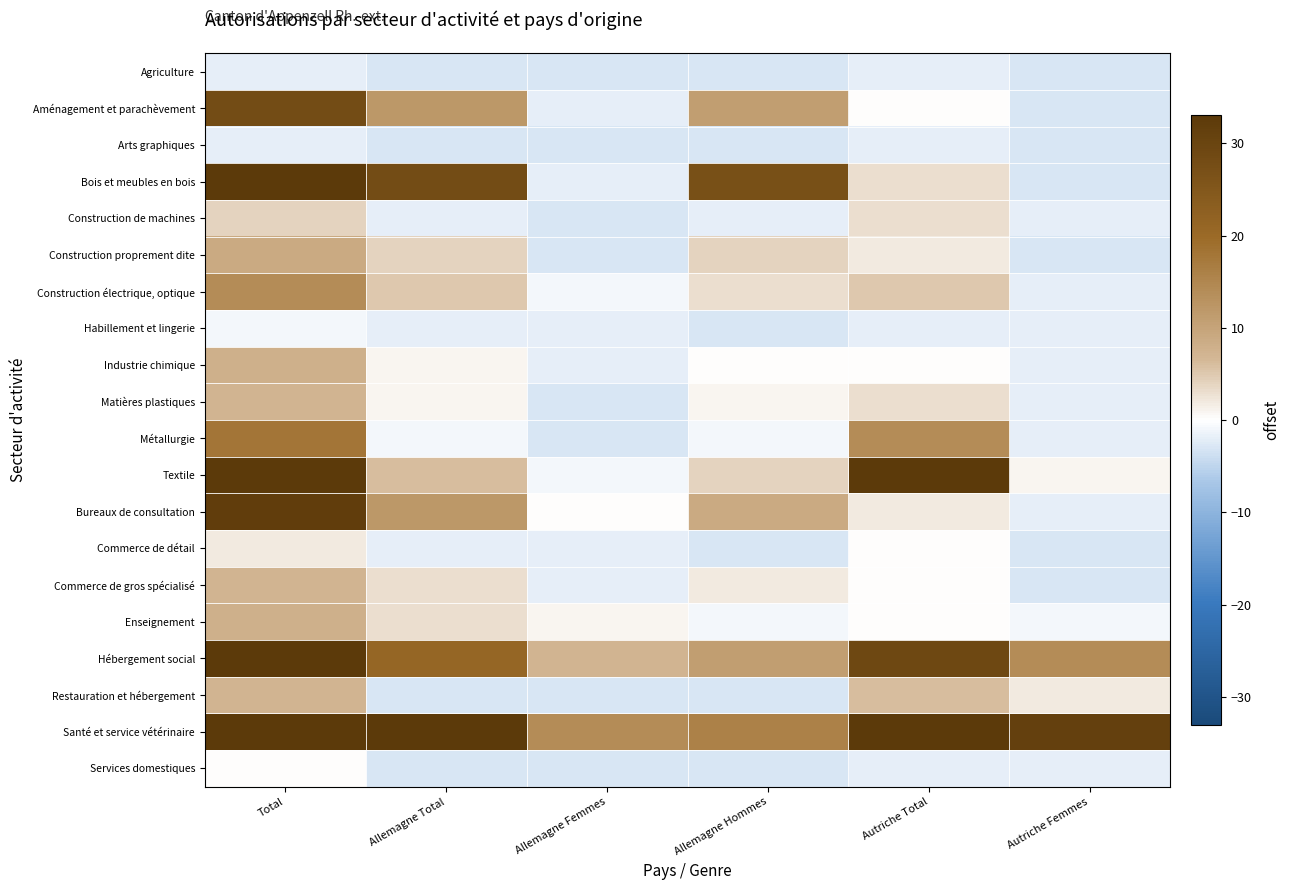

Reading right to left, what are all the values shown in this chart?

Agriculture: Autriche Femmes=-3	Autriche Total=-2	Allemagne Hommes=-3	Allemagne Femmes=-3	Allemagne Total=-3	Total=-2
Aménagement et parachèvement: Autriche Femmes=-3	Autriche Total=0	Allemagne Hommes=11	Allemagne Femmes=-2	Allemagne Total=12	Total=28
Arts graphiques: Autriche Femmes=-3	Autriche Total=-2	Allemagne Hommes=-3	Allemagne Femmes=-3	Allemagne Total=-3	Total=-2
Bois et meubles en bois: Autriche Femmes=-3	Autriche Total=3	Allemagne Hommes=27	Allemagne Femmes=-2	Allemagne Total=28	Total=34
Construction de machines: Autriche Femmes=-2	Autriche Total=3	Allemagne Hommes=-2	Allemagne Femmes=-3	Allemagne Total=-2	Total=4
Construction proprement dite: Autriche Femmes=-3	Autriche Total=2	Allemagne Hommes=4	Allemagne Femmes=-3	Allemagne Total=4	Total=9
Construction électrique, optique: Autriche Femmes=-2	Autriche Total=5	Allemagne Hommes=3	Allemagne Femmes=-1	Allemagne Total=5	Total=14
Habillement et lingerie: Autriche Femmes=-2	Autriche Total=-2	Allemagne Hommes=-3	Allemagne Femmes=-2	Allemagne Total=-2	Total=-1
Industrie chimique: Autriche Femmes=-2	Autriche Total=0	Allemagne Hommes=0	Allemagne Femmes=-2	Allemagne Total=1	Total=8
Matières plastiques: Autriche Femmes=-2	Autriche Total=3	Allemagne Hommes=1	Allemagne Femmes=-3	Allemagne Total=1	Total=7
Métallurgie: Autriche Femmes=-2	Autriche Total=14	Allemagne Hommes=-1	Allemagne Femmes=-3	Allemagne Total=-1	Total=18
Textile: Autriche Femmes=1	Autriche Total=34	Allemagne Hommes=4	Allemagne Femmes=-1	Allemagne Total=6	Total=45
Bureaux de consultation: Autriche Femmes=-2	Autriche Total=2	Allemagne Hommes=9	Allemagne Femmes=0	Allemagne Total=12	Total=32
Commerce de détail: Autriche Femmes=-3	Autriche Total=0	Allemagne Hommes=-3	Allemagne Femmes=-2	Allemagne Total=-2	Total=2
Commerce de gros spécialisé: Autriche Femmes=-3	Autriche Total=0	Allemagne Hommes=2	Allemagne Femmes=-2	Allemagne Total=3	Total=7
Enseignement: Autriche Femmes=-1	Autriche Total=0	Allemagne Hommes=-1	Allemagne Femmes=1	Allemagne Total=3	Total=8
Hébergement social: Autriche Femmes=14	Autriche Total=29	Allemagne Hommes=11	Allemagne Femmes=7	Allemagne Total=21	Total=60
Restauration et hébergement: Autriche Femmes=2	Autriche Total=6	Allemagne Hommes=-3	Allemagne Femmes=-3	Allemagne Total=-3	Total=7
Santé et service vétérinaire: Autriche Femmes=31	Autriche Total=43	Allemagne Hommes=16	Allemagne Femmes=14	Allemagne Total=33	Total=88
Services domestiques: Autriche Femmes=-2	Autriche Total=-2	Allemagne Hommes=-3	Allemagne Femmes=-3	Allemagne Total=-3	Total=0